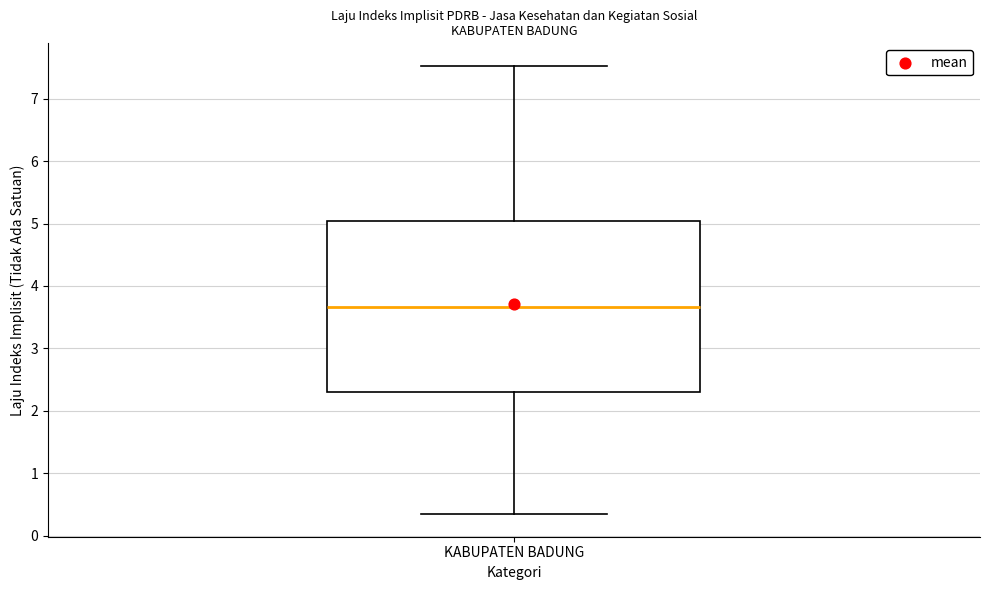

Read this box plot against the y-axis: the position of the median line, the range covered by the box, and the ends of both whiskers. The values are not printed on the chart, so give them approximately, as read against the axis.

median 3.7, box 2.3 to 5.0, whiskers 0.3 to 7.5